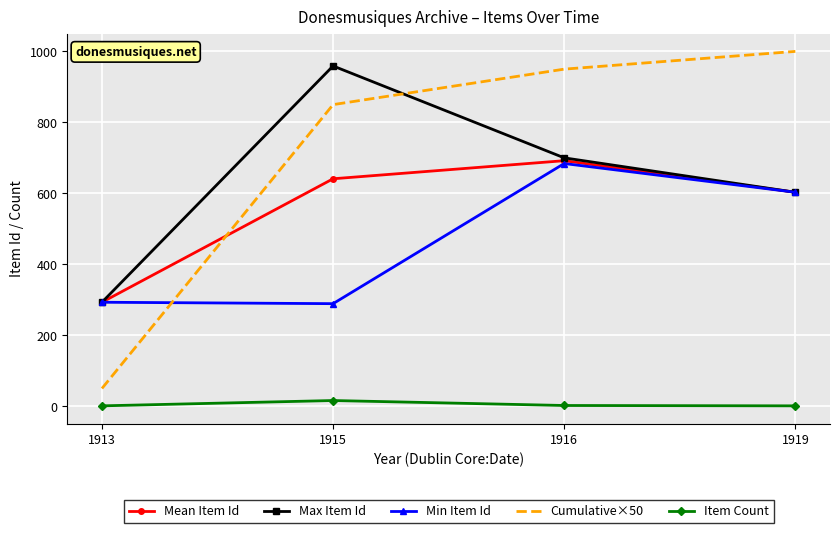

What is the sum of all Max Item Id values?

2555